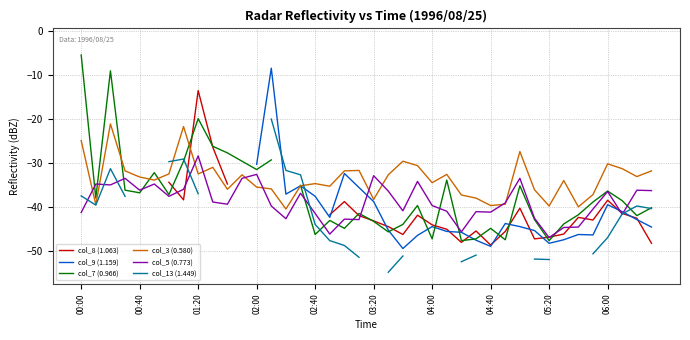

The value of col_8 (1.063) at 34 is -67.3. True or false?

False